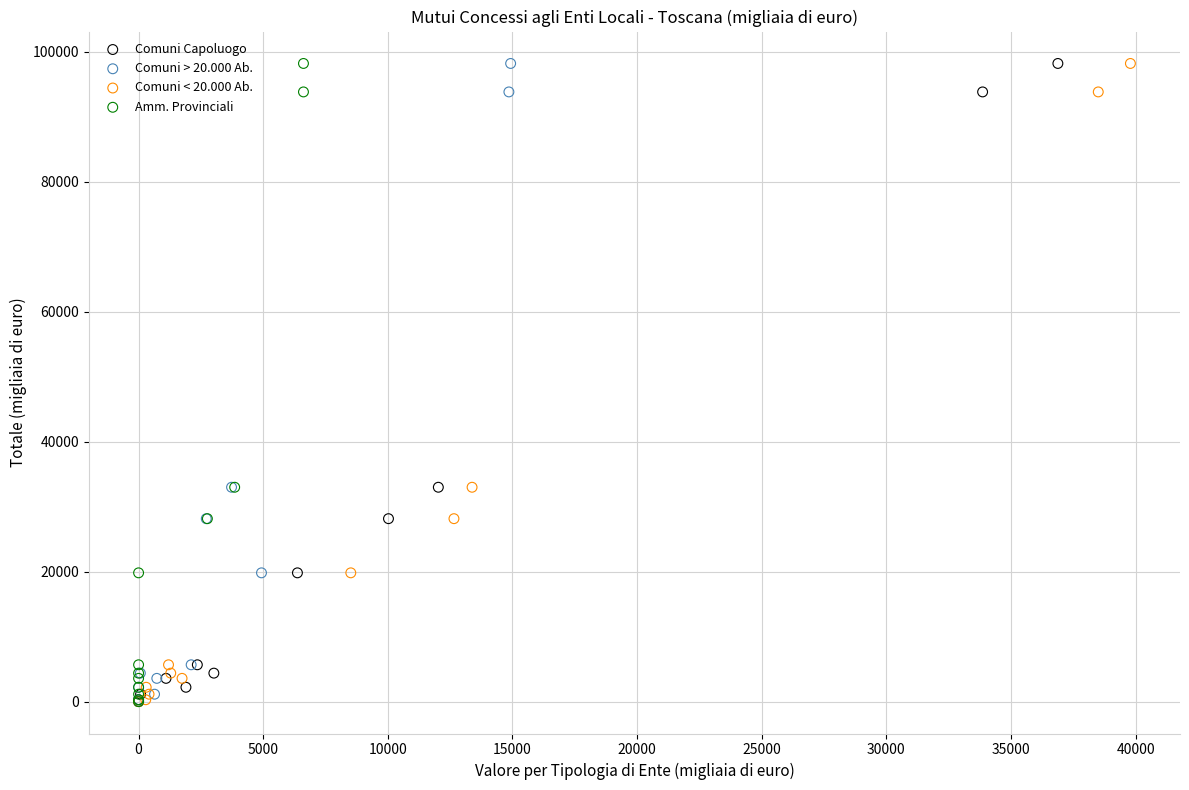

What are all the series names shown in the legend?

Comuni Capoluogo, Comuni > 20.000 Ab., Comuni < 20.000 Ab., Amm. Provinciali